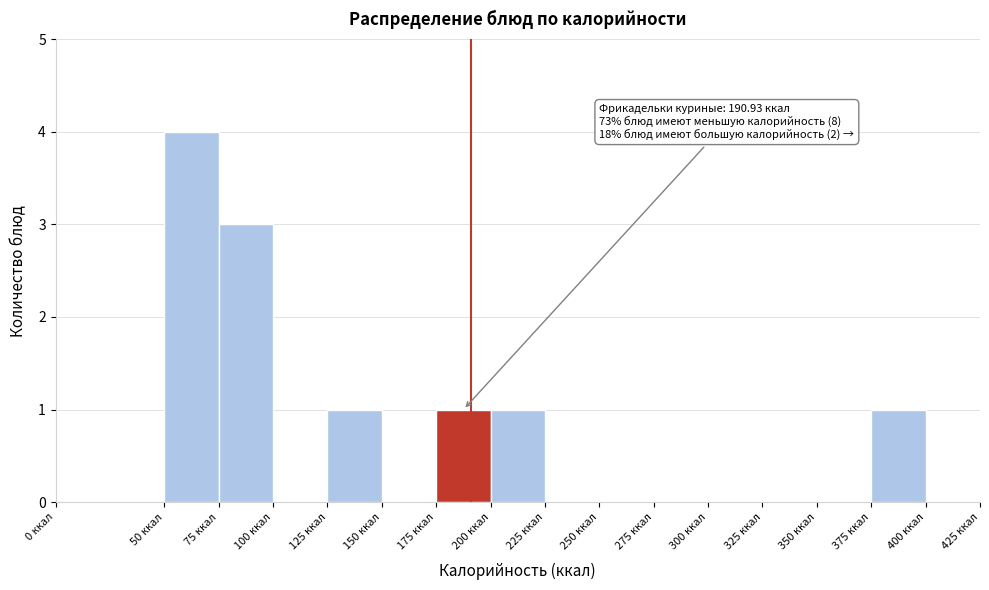

Which range on the x-axis has the tallest bar?

50 to 75